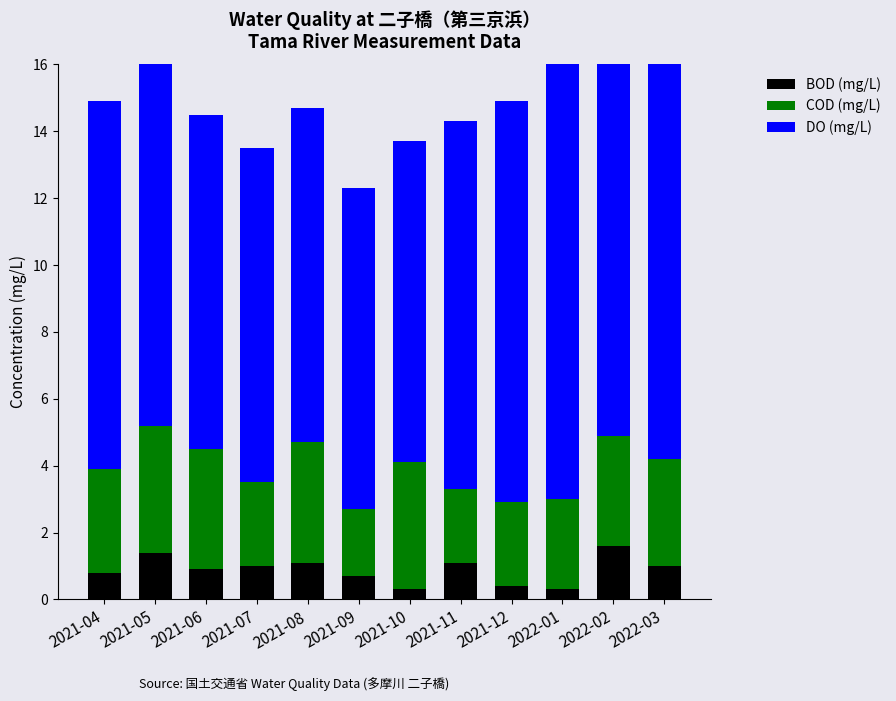

Which has a higher value, 2022-02 or 2021-12?

2022-02